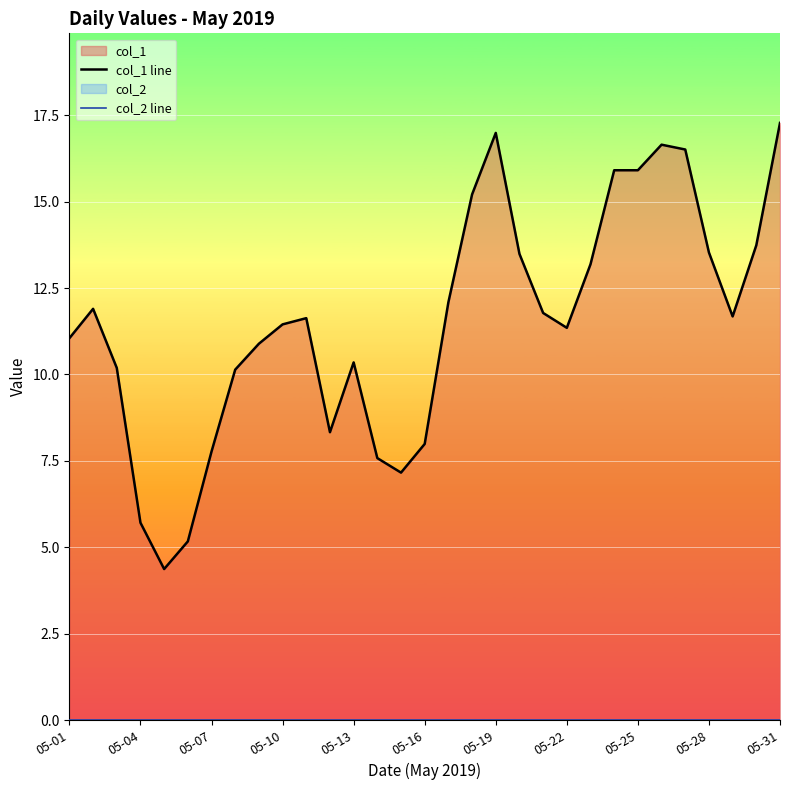

Reading left to right, transcribe all the data shown in this chart.

col_1 line: 11.1	11.9	10.2	5.7	4.4	5.2	7.8	10.1	10.9	11.4	11.6	8.3	10.3	7.6	7.2	8.0	12.1	15.2	17.0	13.5	11.8	11.3	13.2	15.9	15.9	16.6	16.5	13.5	11.7	13.7	17.3
col_2 line: 0.0	0.0	0.0	0.0	0.0	0.0	0.0	0.0	0.0	0.0	0.0	0.0	0.0	0.0	0.0	0.0	0.0	0.0	0.0	0.0	0.0	0.0	0.0	0.0	0.0	0.0	0.0	0.0	0.0	0.0	0.0